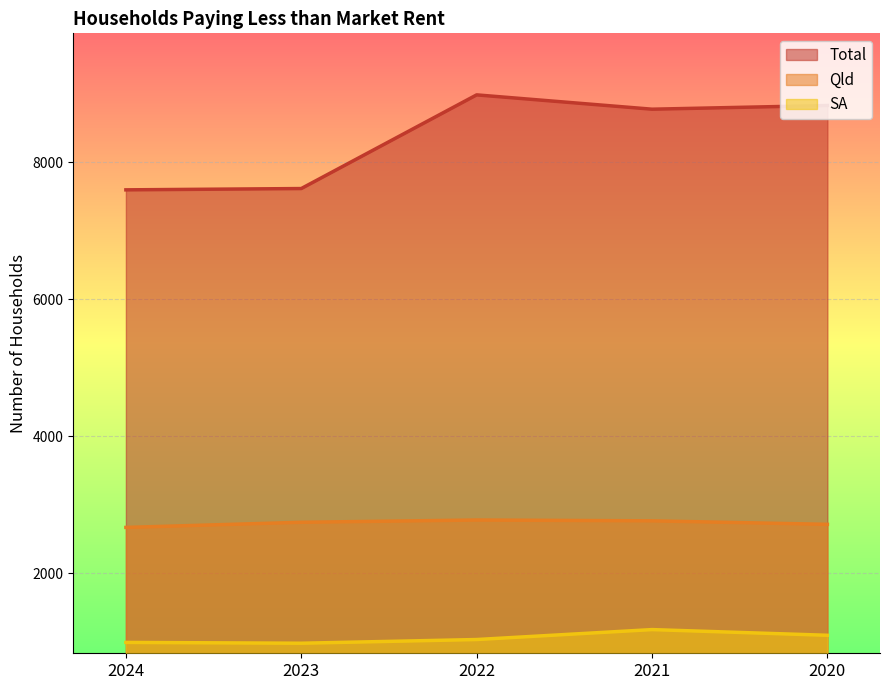

Which category has the lowest value in the Total series?

2024